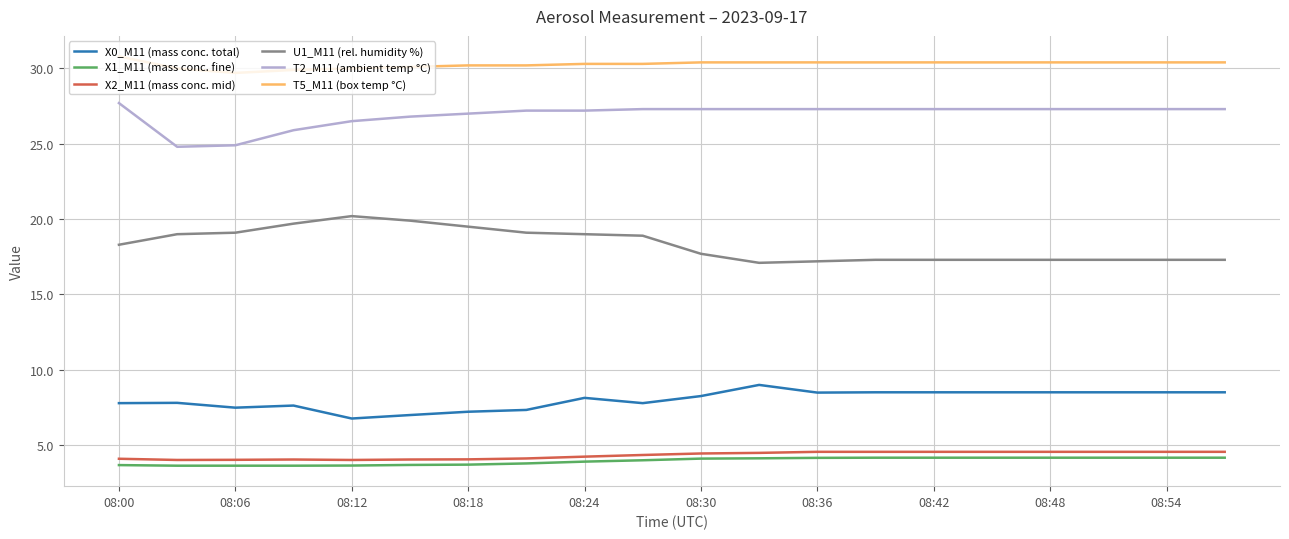

True or false: X1_M11 (mass conc. fine) and T2_M11 (ambient temp °C) intersect in this chart.

False